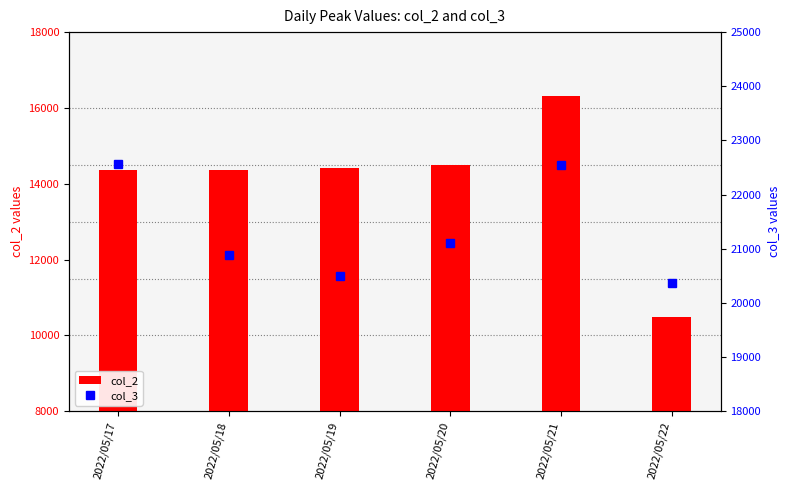

What is the sum of the col_2 values at 2022/05/21 and 2022/05/22?

26788